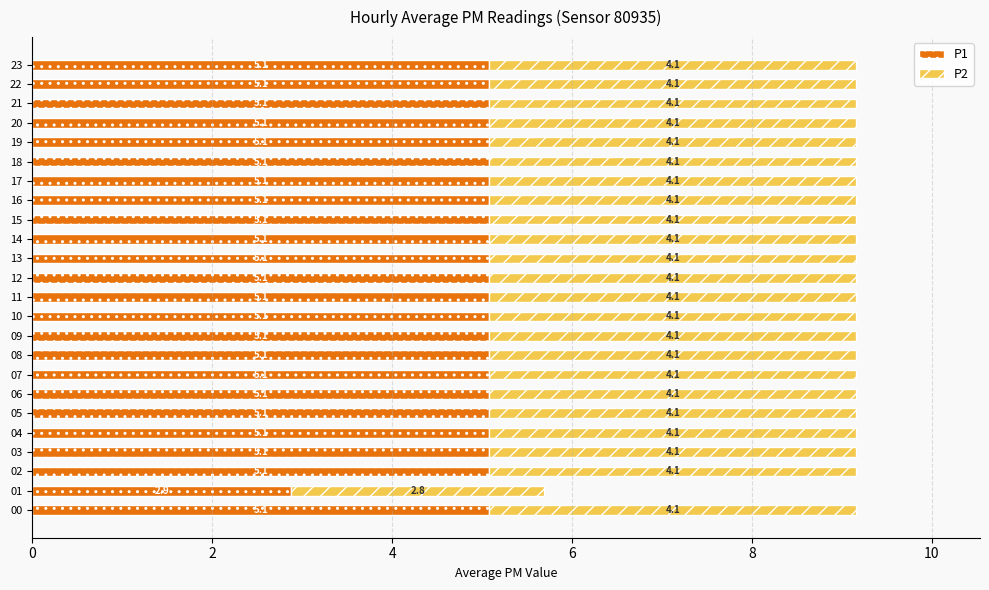

What is the total value across all series at 15?

9.2